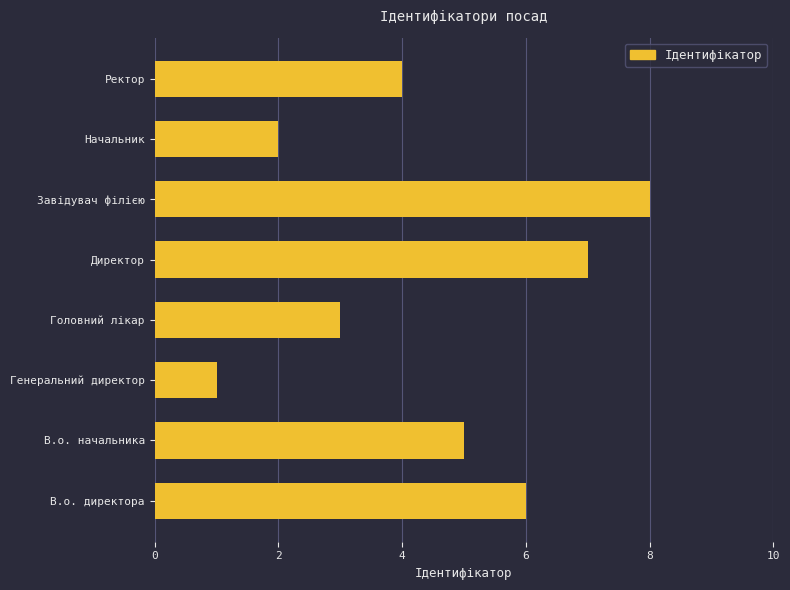

Reading top to bottom, extract all data points from this chart.

4	2	8	7	3	1	5	6